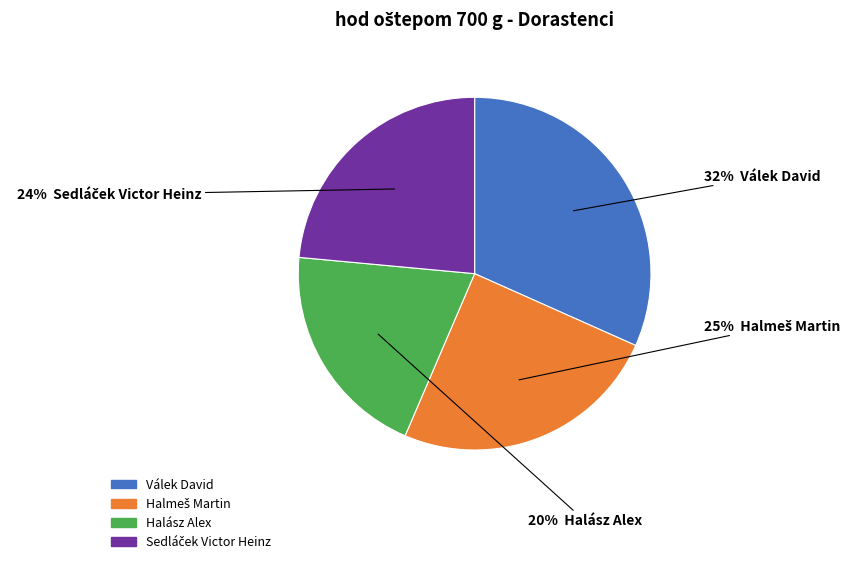

What percentage is the Halász Alex slice, to the nearest percent?

20%